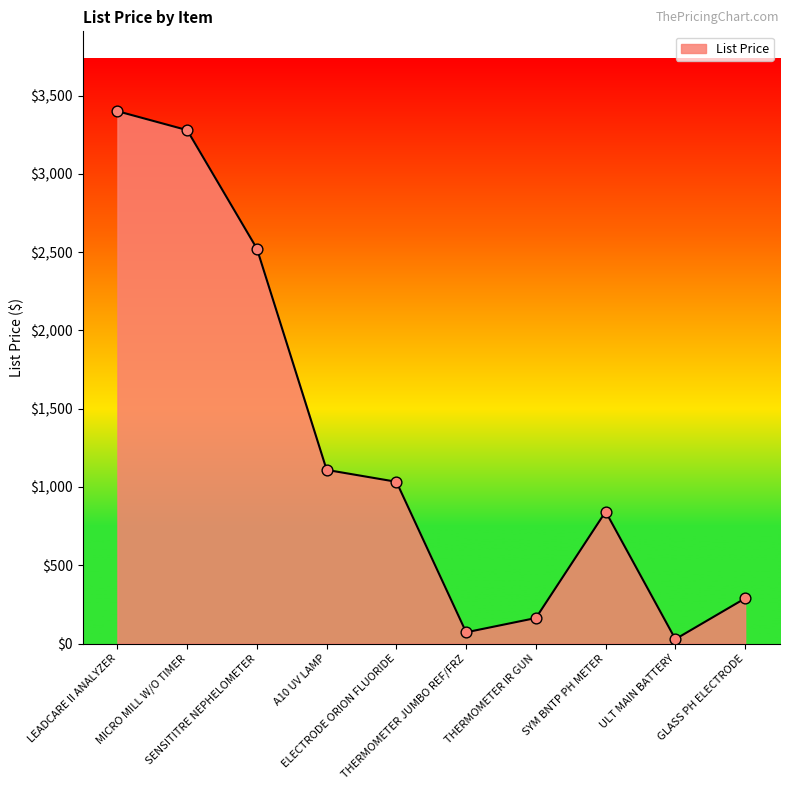

What is the change in value from SENSITITRE NEPHELOMETER to GLASS PH ELECTRODE?

-2233.5